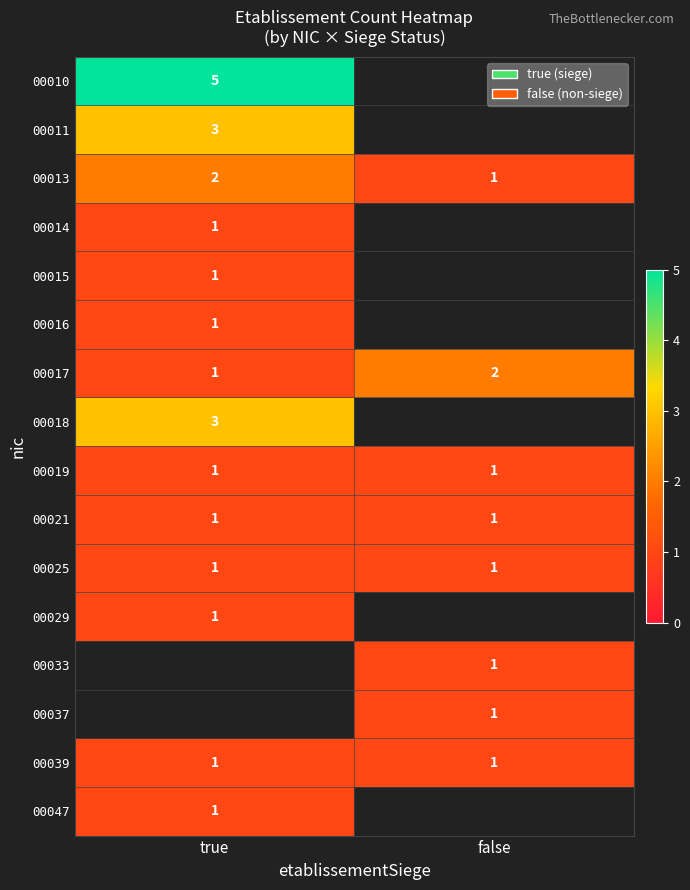

The 00033 series shows 0.4 at false. True or false?

False